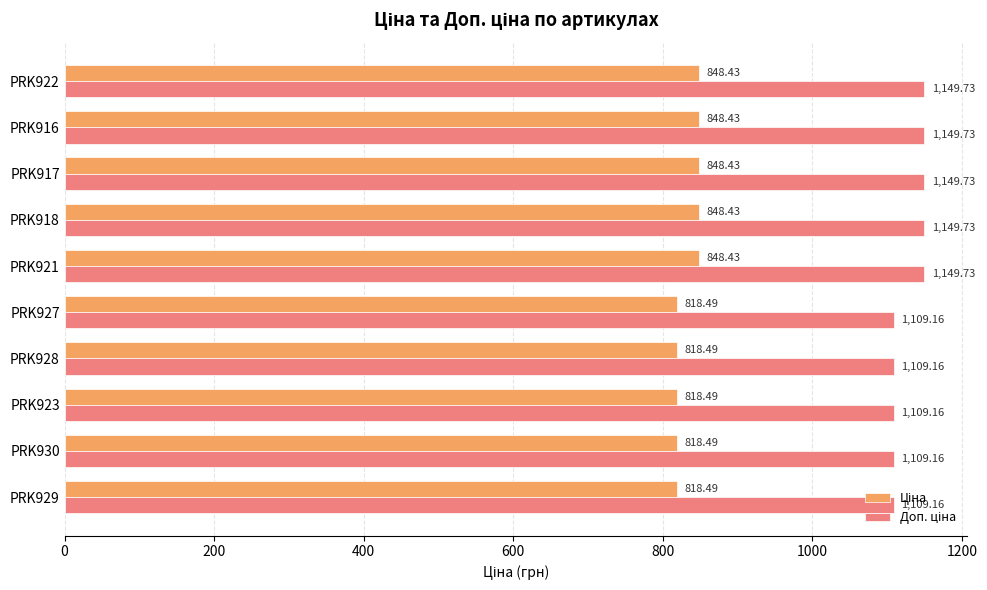

What is the difference between the highest and lowest values at PRK927?

290.7